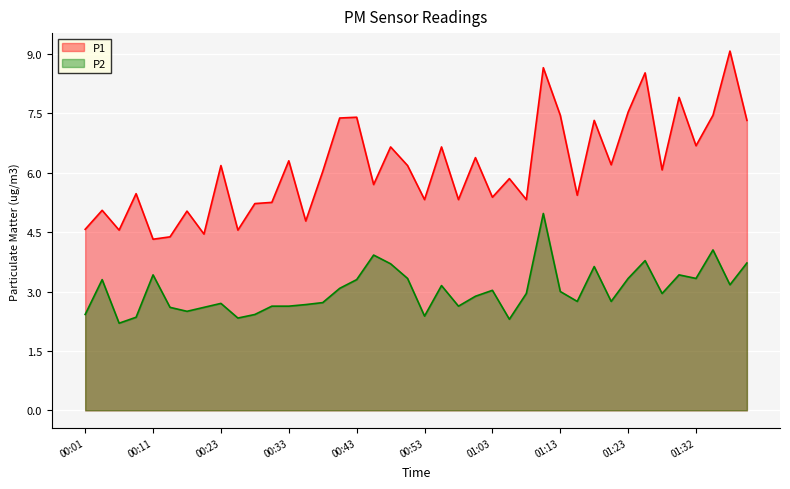

Between 00:58 and 00:36, which is larger?

00:58